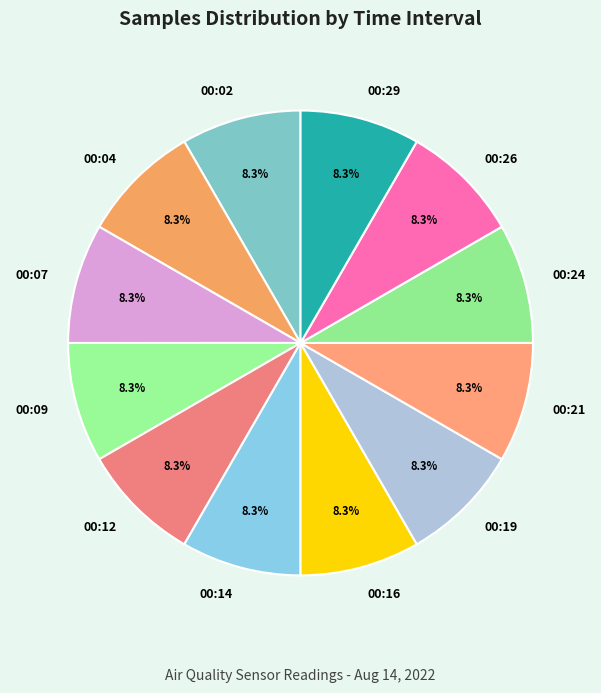

Count the number of slices in the pie.

12